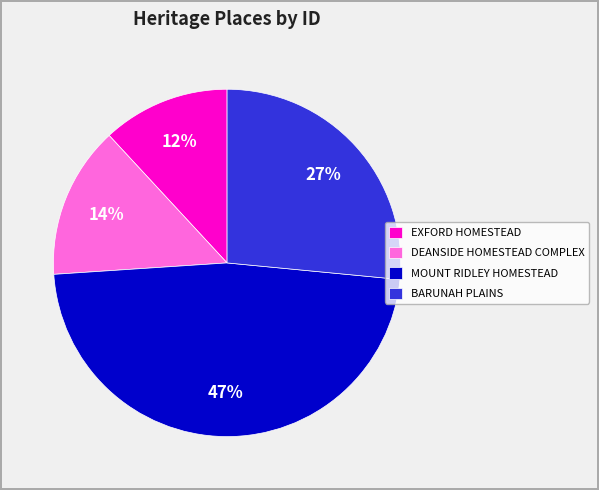

What percentage is the DEANSIDE HOMESTEAD COMPLEX slice, to the nearest percent?

14%